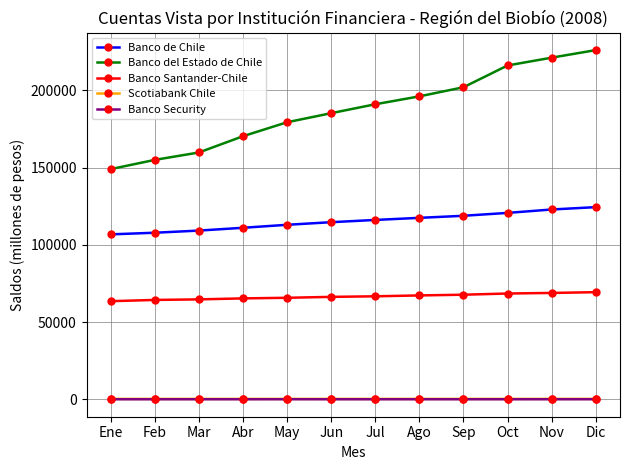

How many data points in Banco Santander-Chile are less than 66738?

6